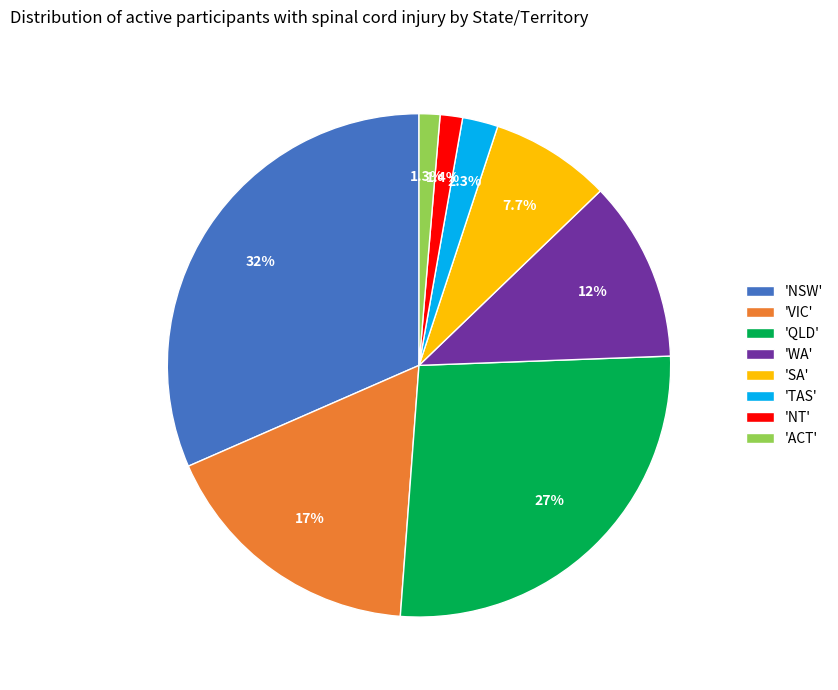

Approximately how many times larger is the value at 'NSW' compared to 'WA'?

2.7